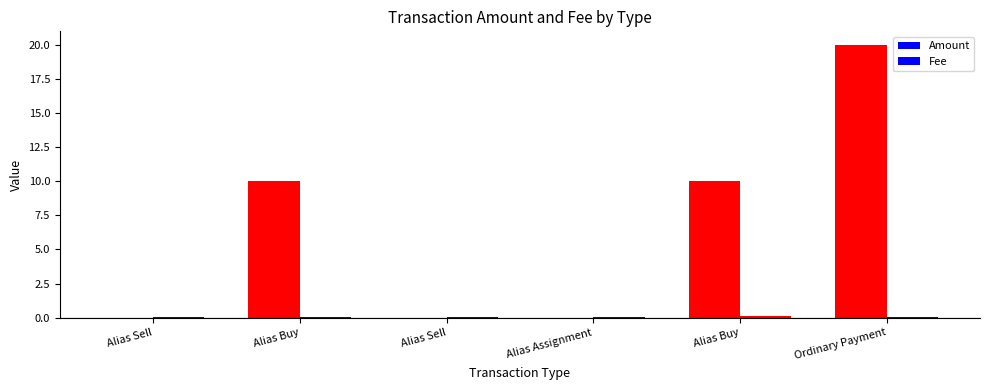

Is it true that Amount equals 20.0 at Ordinary Payment?

True